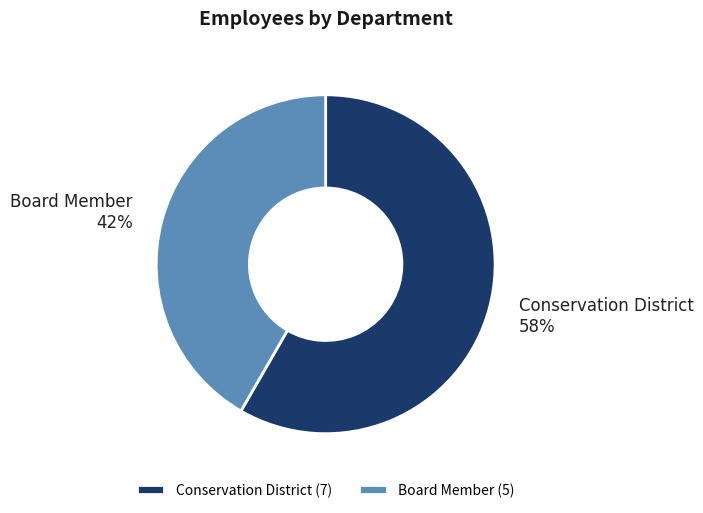

Which slice is the smallest?

Board Member